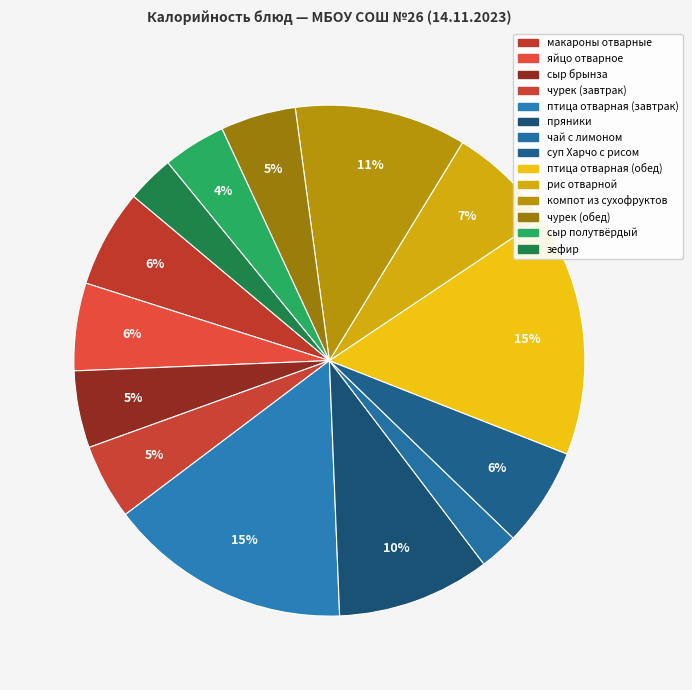

True or false: чурек (обед) accounts for 12% of the total.

False